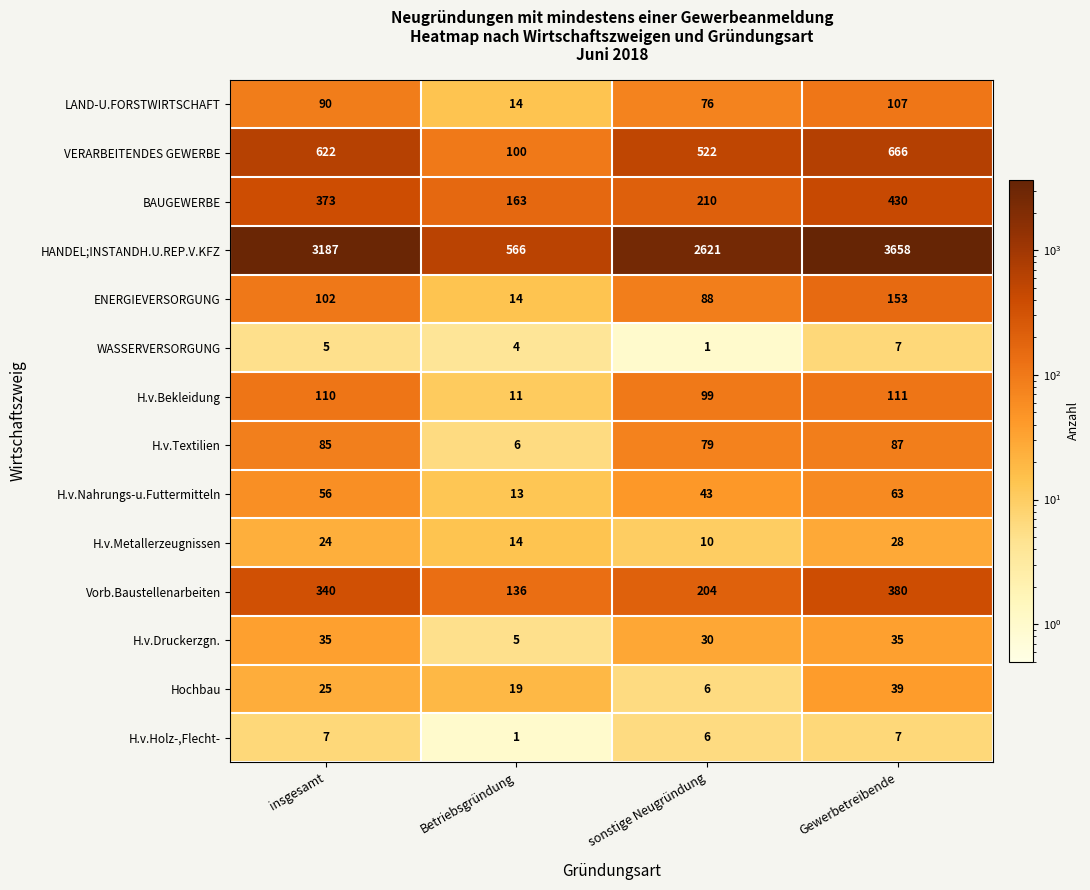

What is the approximate value of H.v.Holz-,Flecht- at sonstige Neugründung?

6